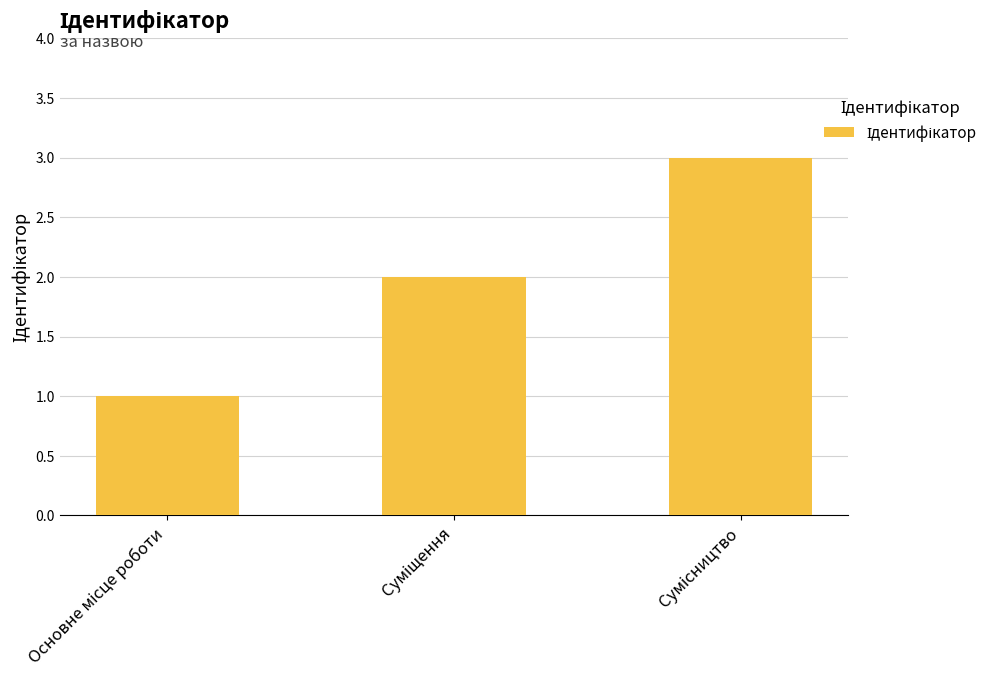

What is the sum of all values?

6